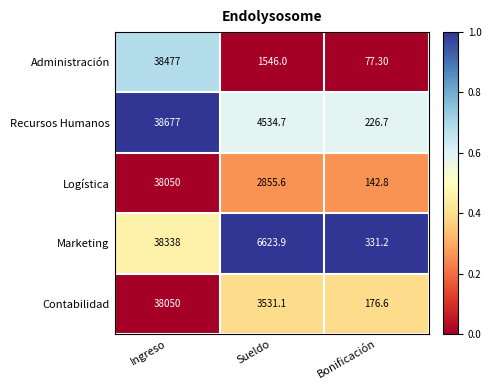

What is the difference between the maximum and minimum values in the Administración series?

38399.7